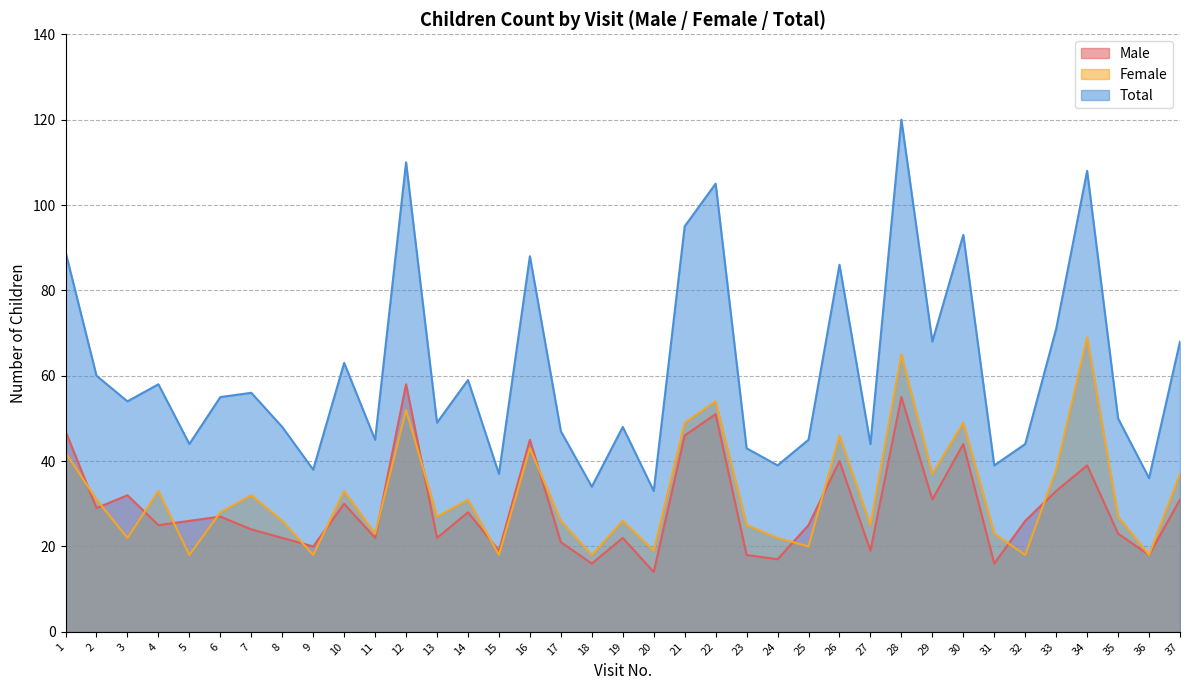

What is the difference between the second highest and second lowest values in the Total series?

76